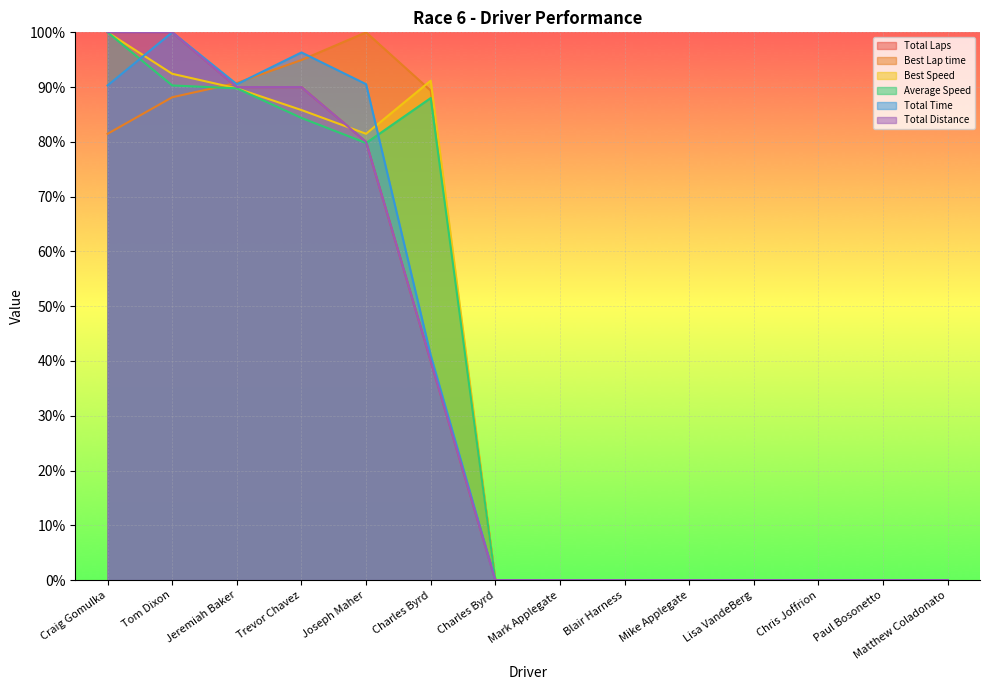

Which category has the lowest value in the Total Time series?

Charles Byrd